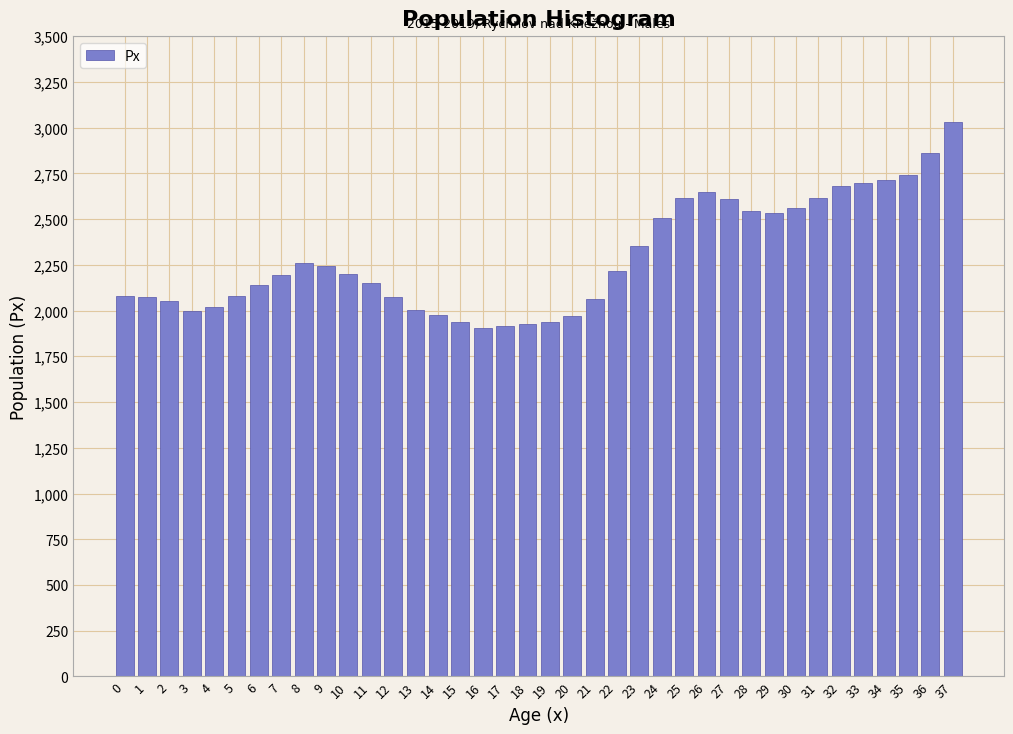

What is the smallest value displayed?

1906